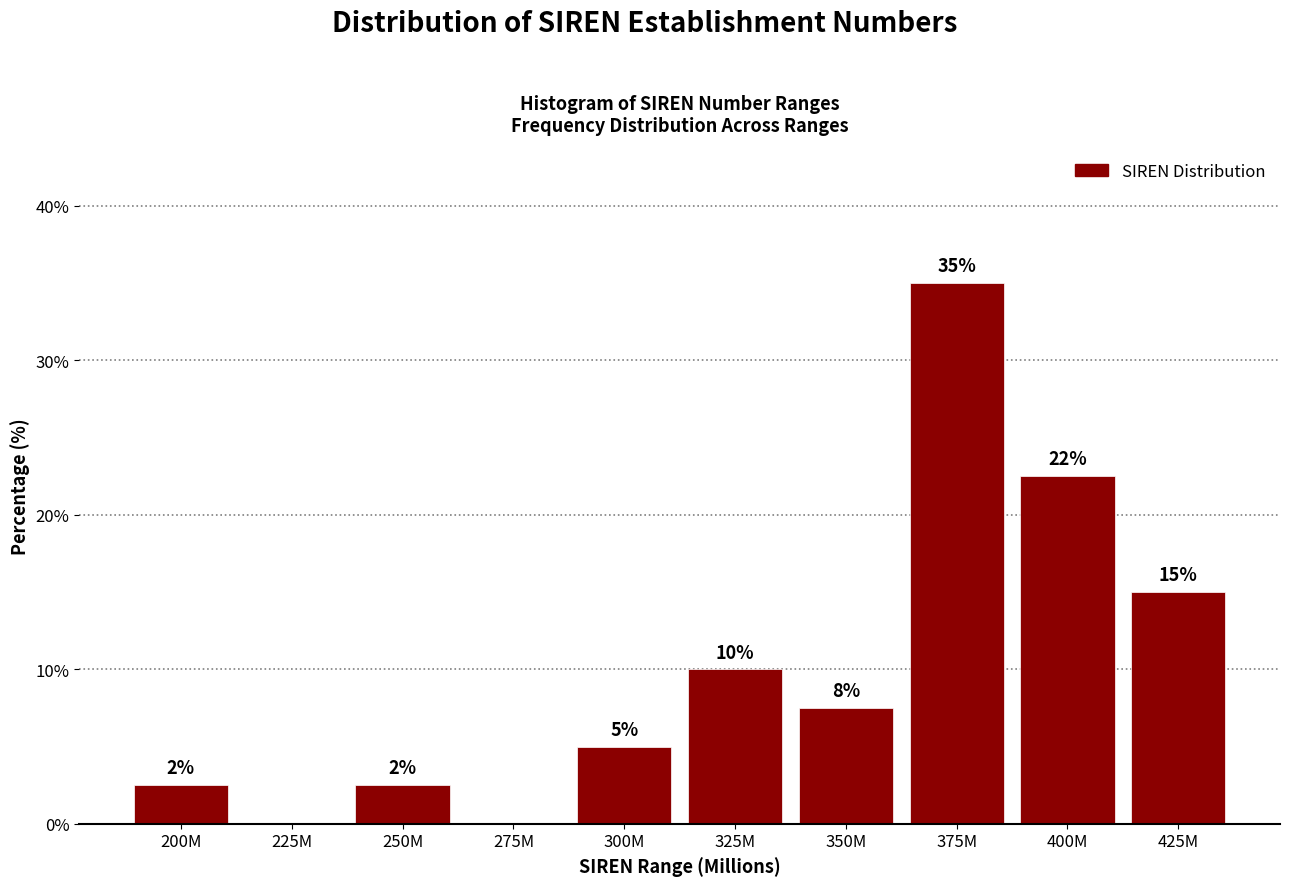

Which label corresponds to the largest value in the chart?

375M